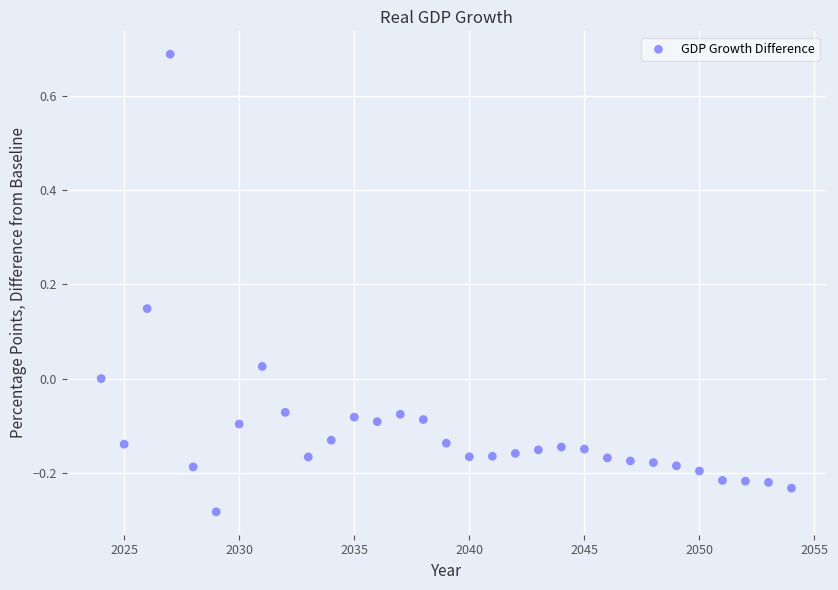

What is the range of X values (max minus min)?

30.0